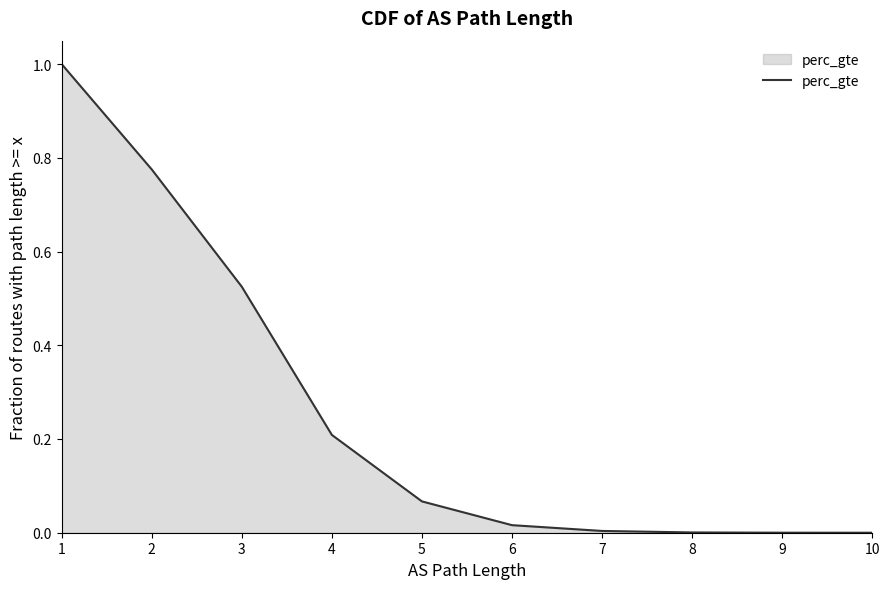

What is the value of the 5th point from the left?

0.1